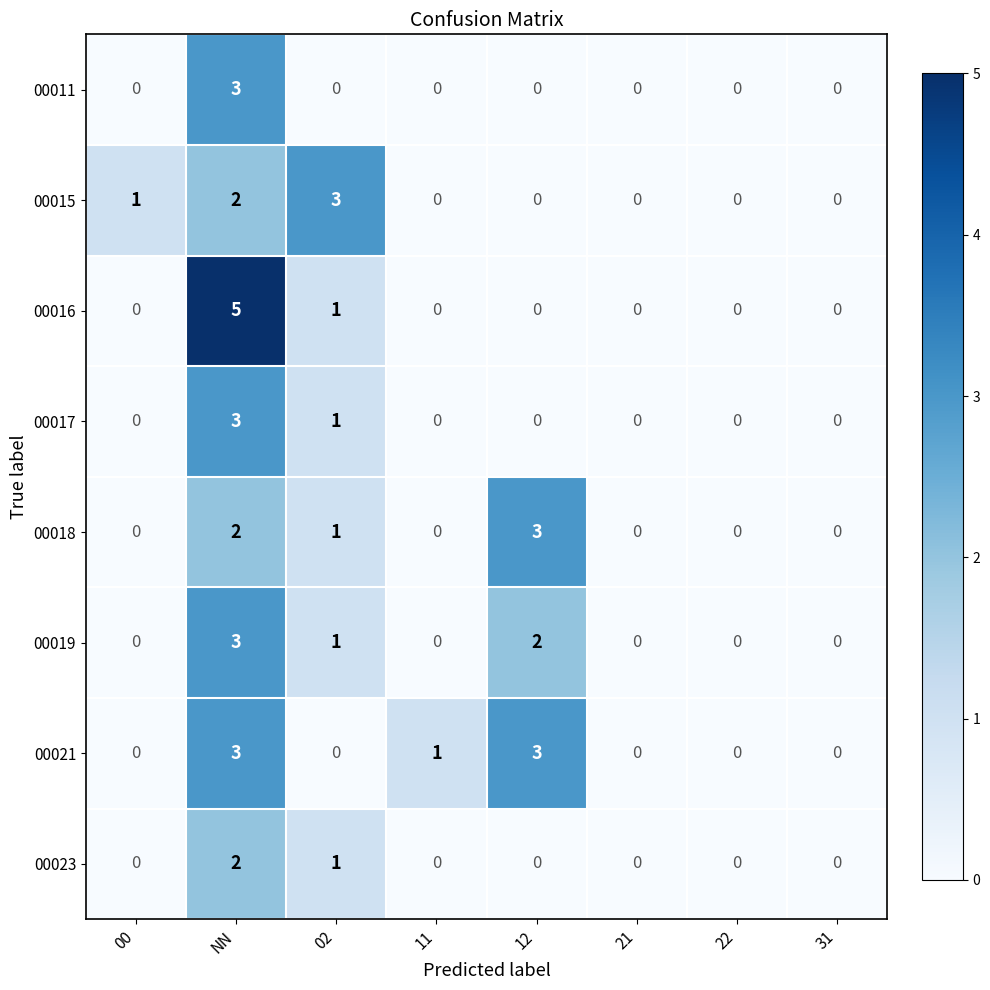

Which label corresponds to the largest value in the chart?

NN